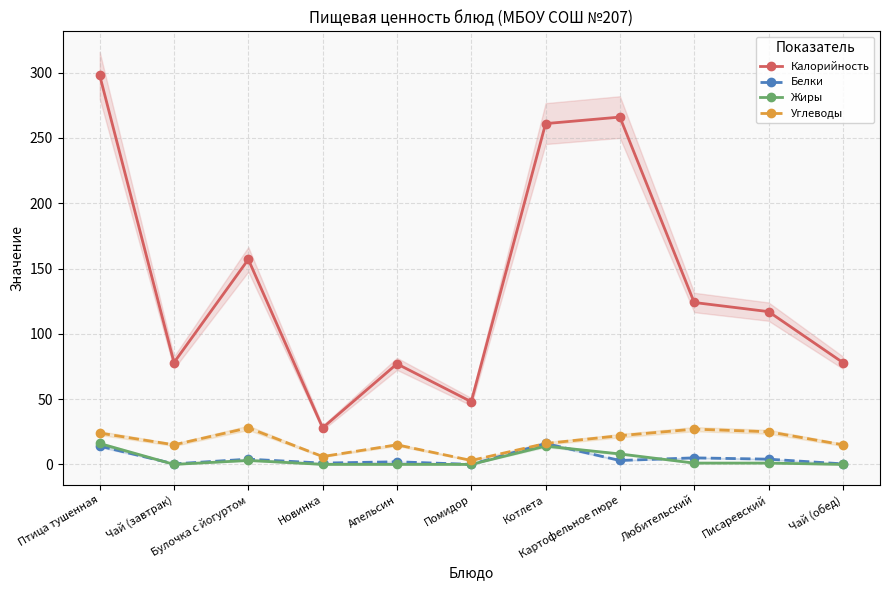

True or false: Калорийность and Жиры intersect in this chart.

False